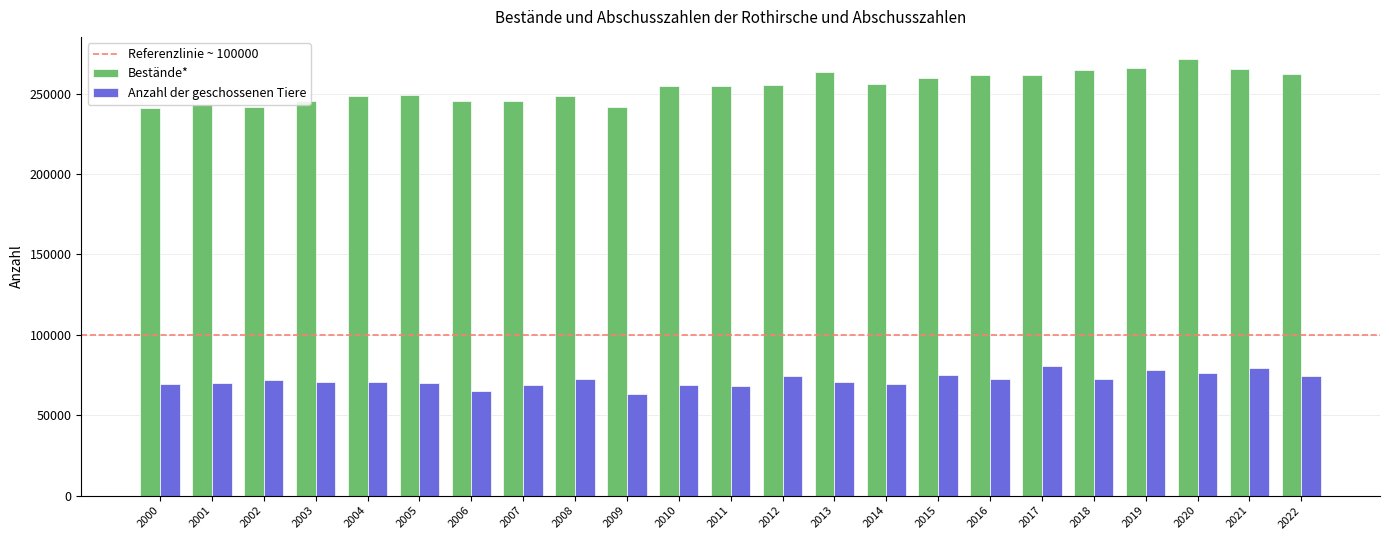

What is the difference between the highest and lowest values at 2017?

181310